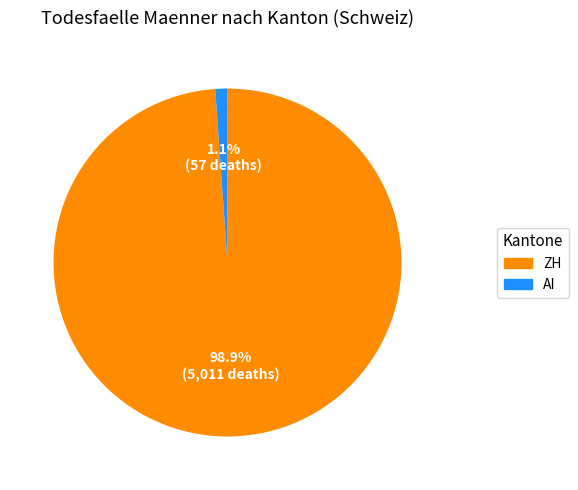

Does any single category account for the majority?

Yes